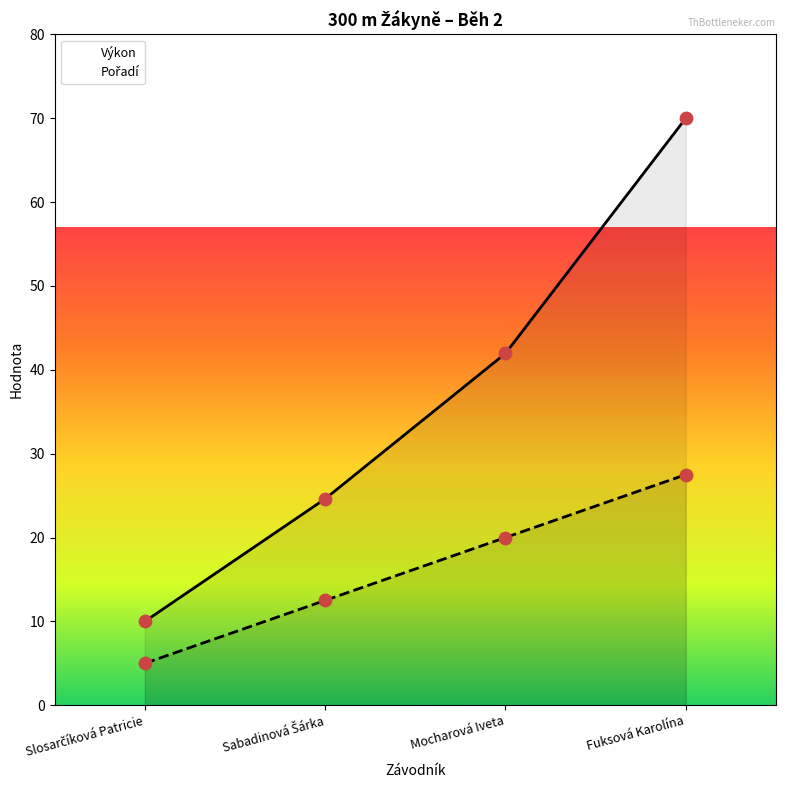

Which series contains the highest Y value?

Výkon